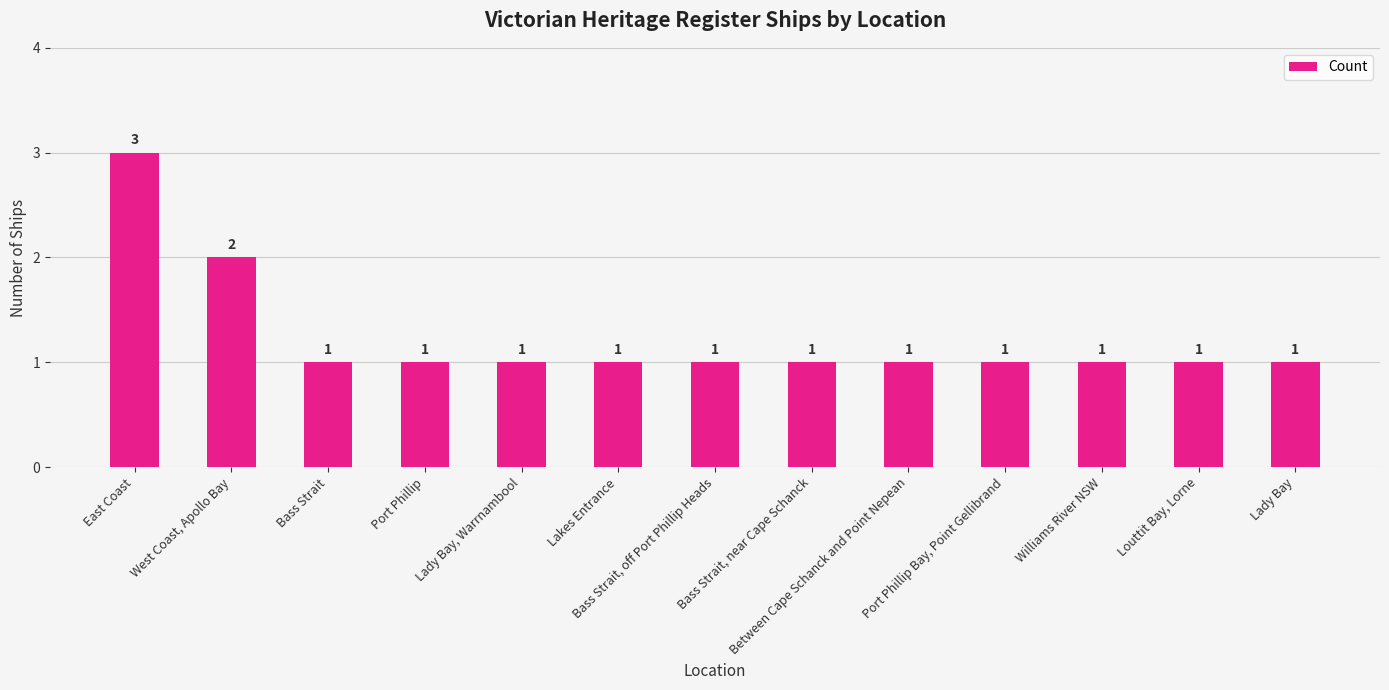

What is the greatest value displayed?

3